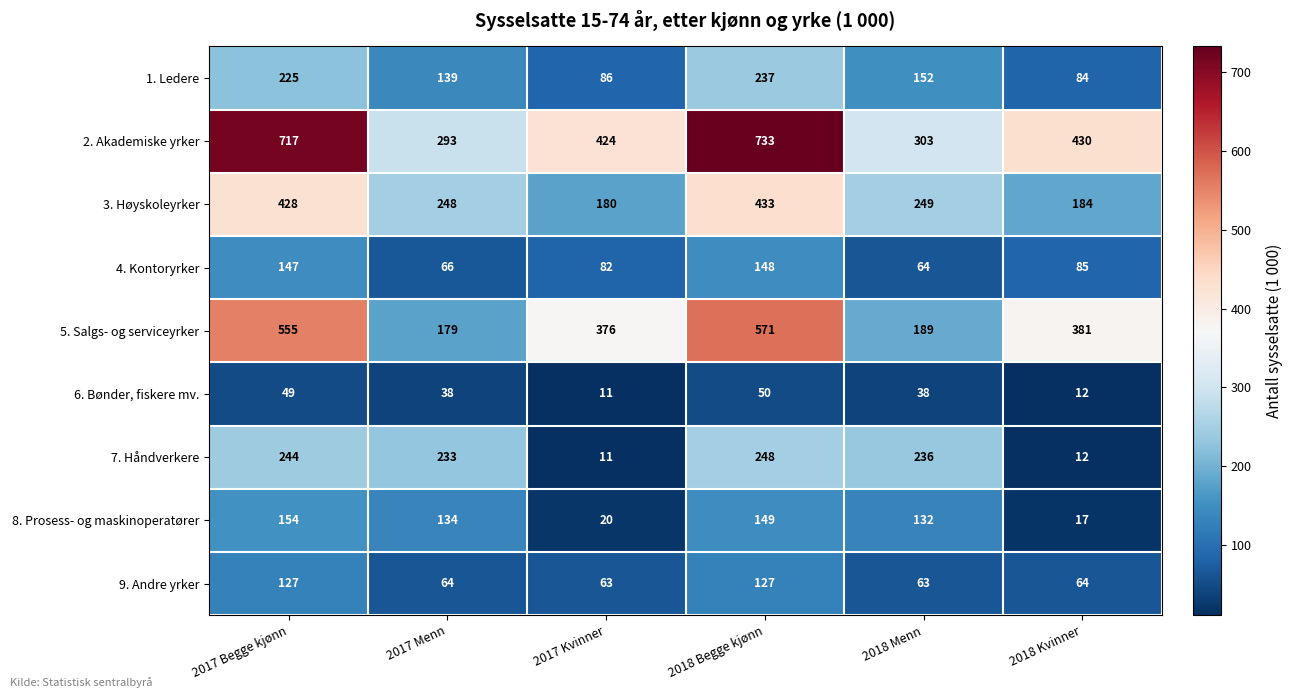

Read the 5. Salgs- og serviceyrker value at 2017 Begge kjønn, to the nearest 50.

550